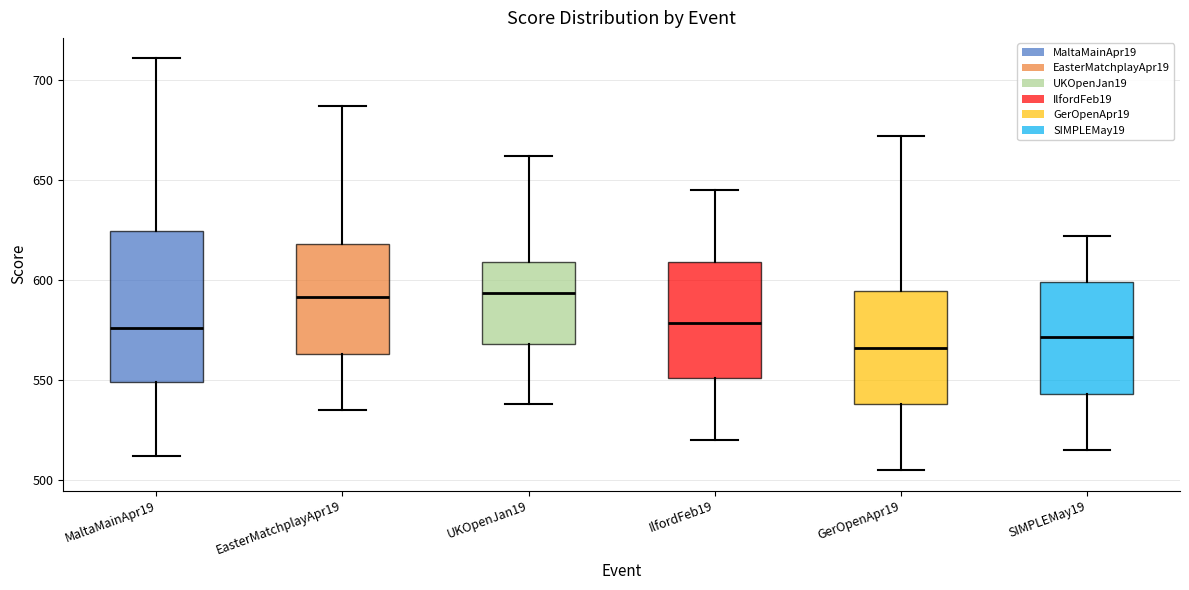

Reading left to right, transcribe this box plot: for each box, give where its median line is, the range the box spans, and where its two whiskers end, as read against the y-axis. The values are not printed on the chart, so give them approximately, as read against the axis.

MaltaMainApr19: median 575, box 550 to 625, whiskers 510 to 710
EasterMatchplayApr19: median 590, box 565 to 620, whiskers 535 to 685
UKOpenJan19: median 595, box 570 to 610, whiskers 540 to 660
IlfordFeb19: median 580, box 550 to 610, whiskers 520 to 645
GerOpenApr19: median 565, box 540 to 595, whiskers 505 to 670
SIMPLEMay19: median 570, box 545 to 600, whiskers 515 to 620